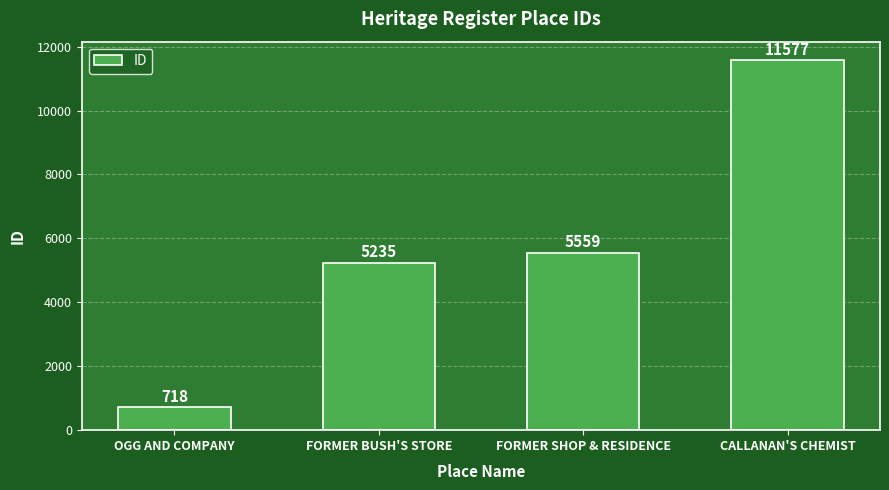

What is the difference between the maximum and minimum values?

10859